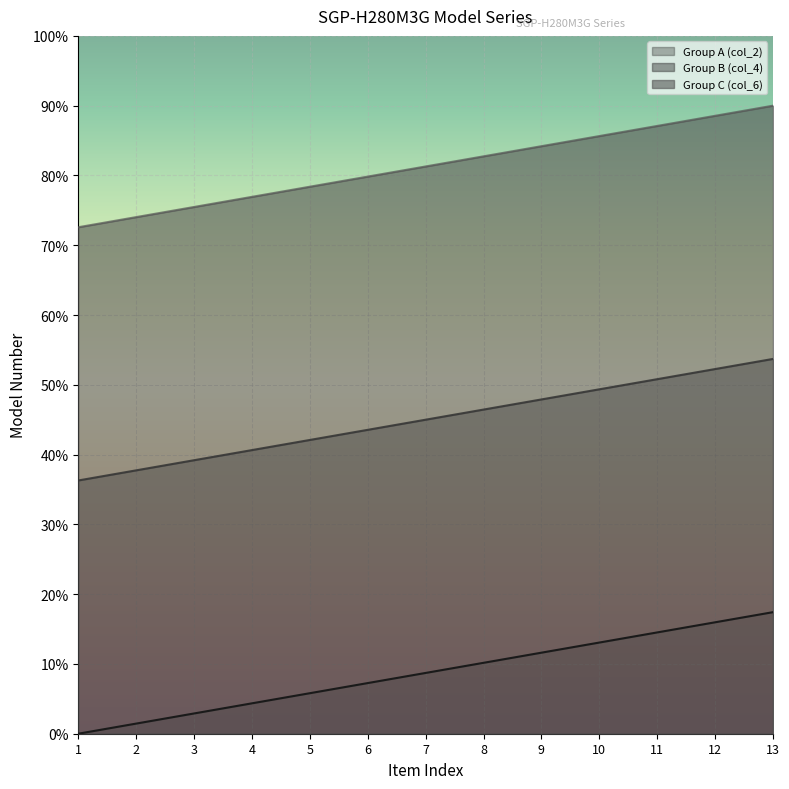

Reading right to left, list all the values displayed in this chart.

Group A (col_2): 17.4	16.0	14.5	13.1	11.6	10.2	8.7	7.3	5.8	4.4	2.9	1.5	0.0
Group B (col_4): 53.7	52.3	50.8	49.4	47.9	46.5	45.0	43.5	42.1	40.6	39.2	37.7	36.3
Group C (col_6): 90.0	88.5	87.1	85.6	84.2	82.7	81.3	79.8	78.4	76.9	75.5	74.0	72.6